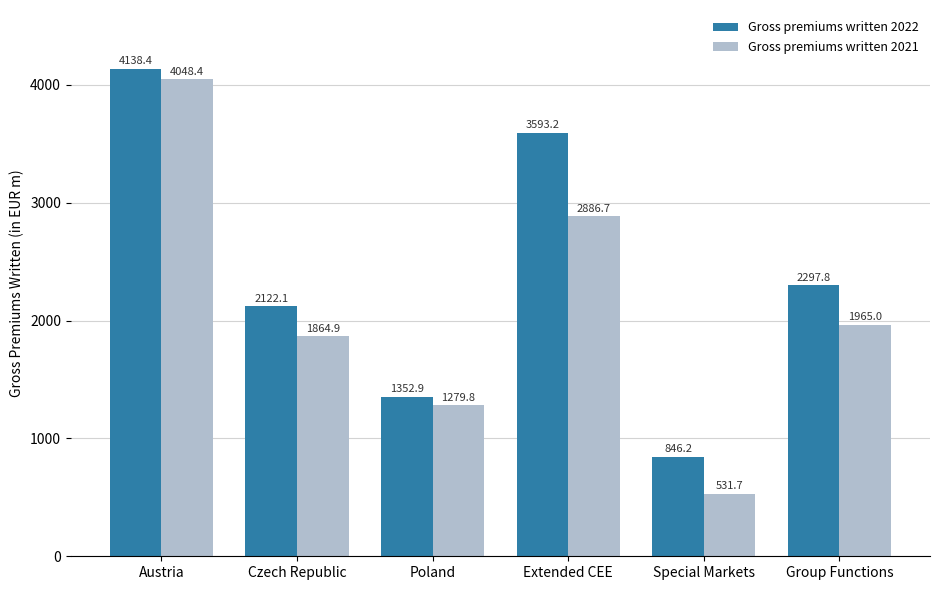

Reading left to right, what are all the values shown in this chart?

Gross premiums written 2022: 4138.4	2122.1	1352.9	3593.2	846.2	2297.8
Gross premiums written 2021: 4048.4	1864.9	1279.8	2886.7	531.7	1965.0